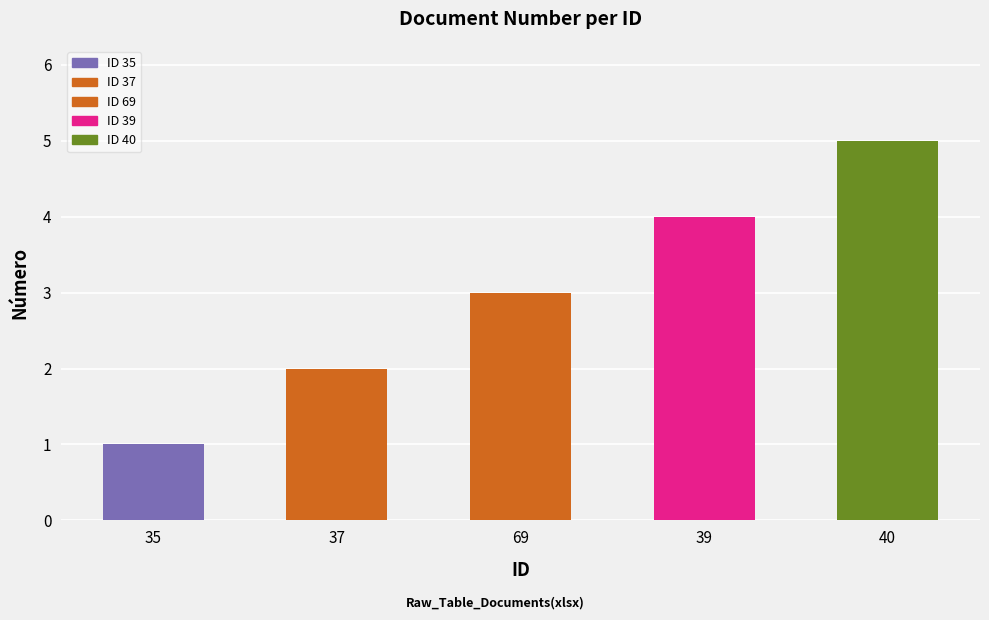

Rank the categories by value from highest to lowest.

40, 39, 69, 37, 35